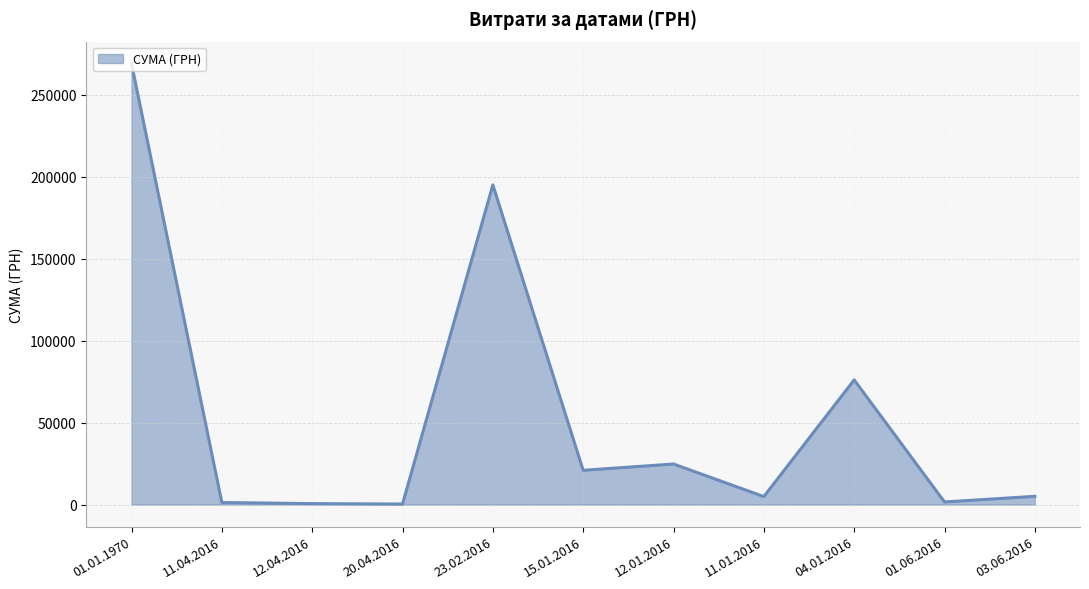

At which label is the value closest to 134731?

04.01.2016